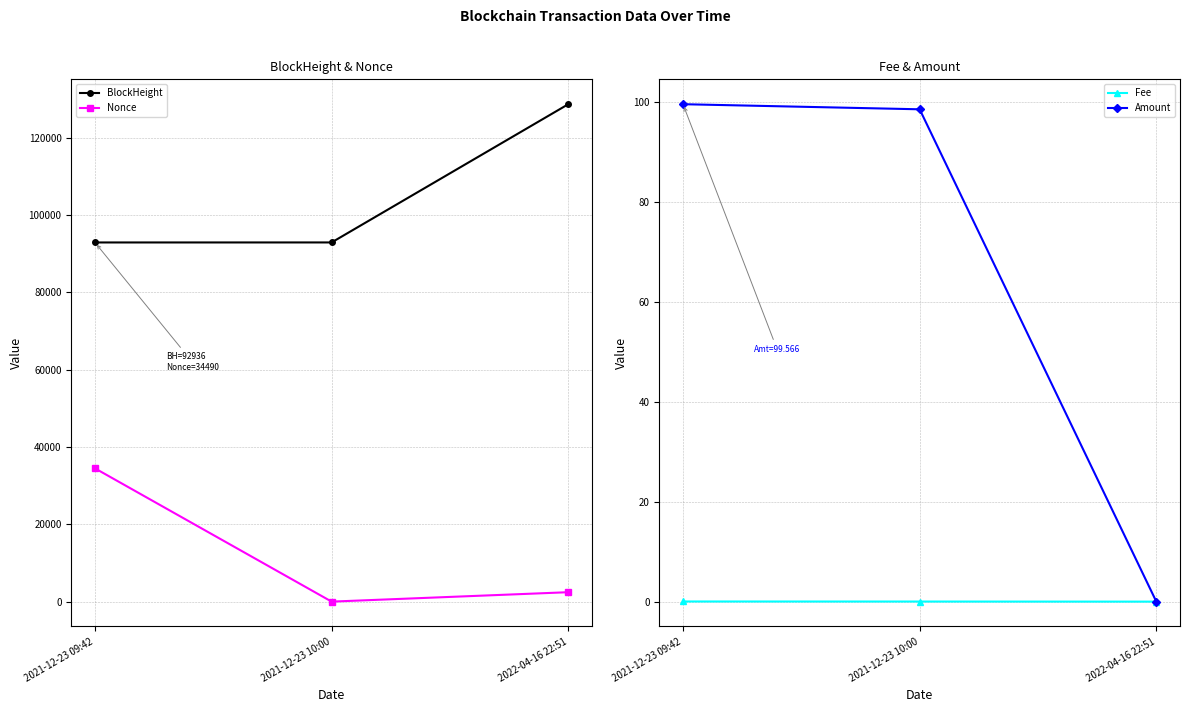

The Fee series shows 0.0 at 2021-12-23 09:42. True or false?

True